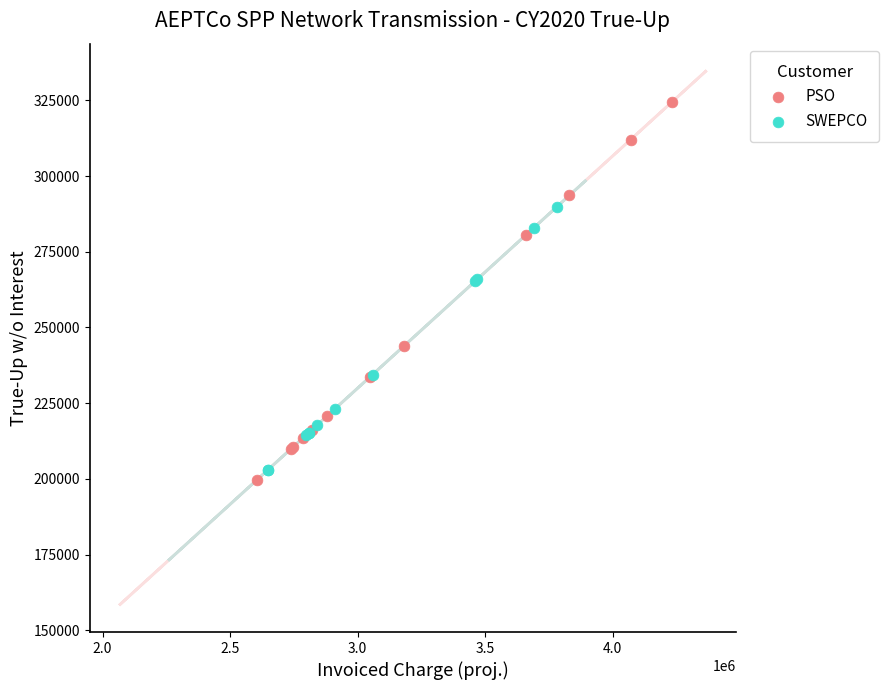

Which series reaches the minimum Y coordinate?

PSO